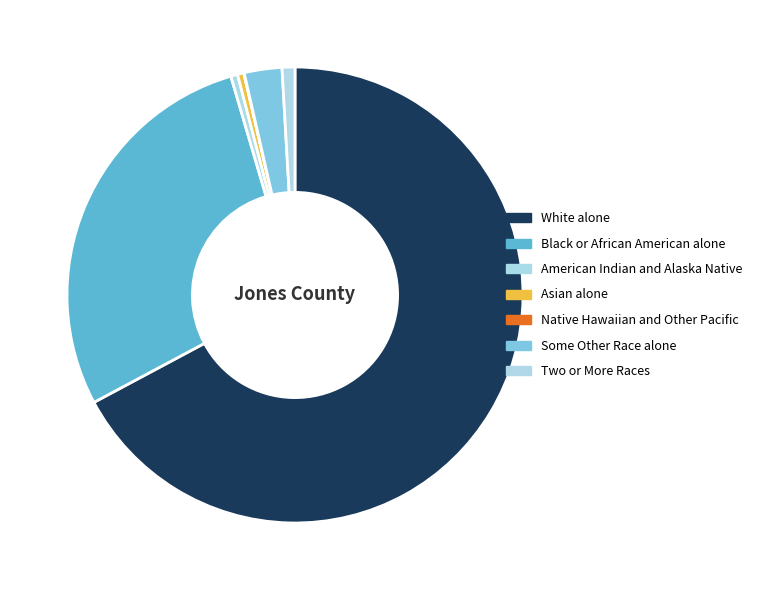

To the nearest percent, what is the average slice percentage?

14%